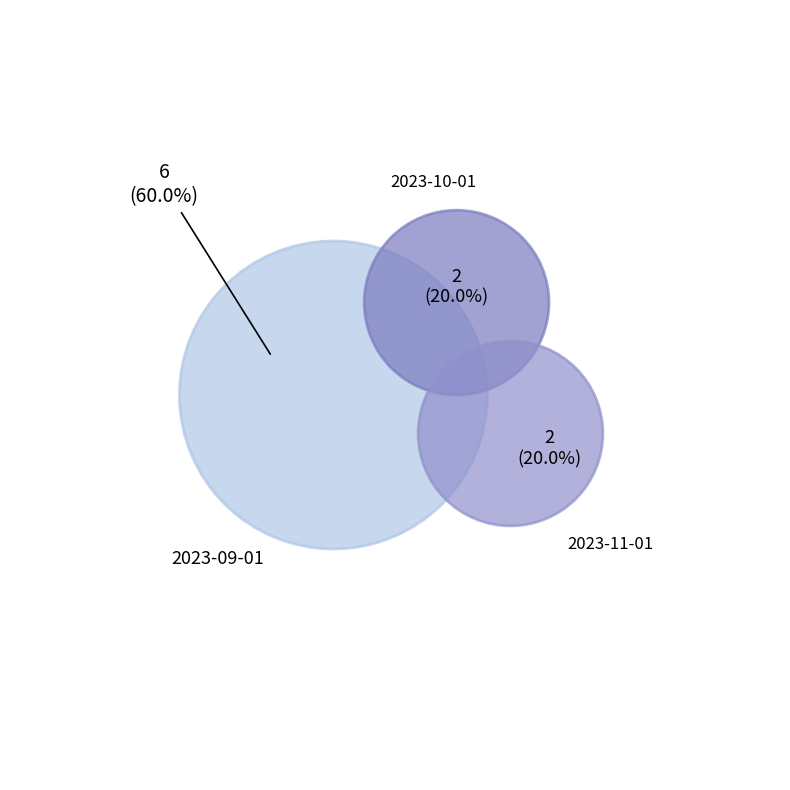

Does any single category account for the majority?

Yes